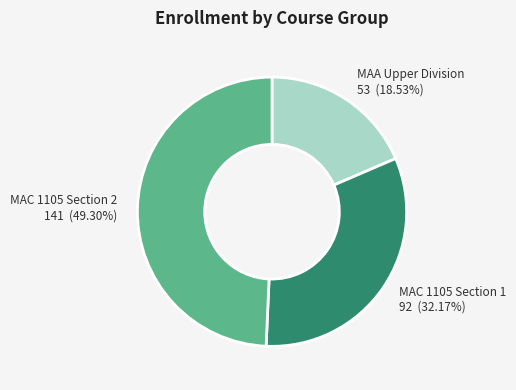

Which category has the biggest portion of the pie?

MAC 1105 Section 2 141 (49.30%)